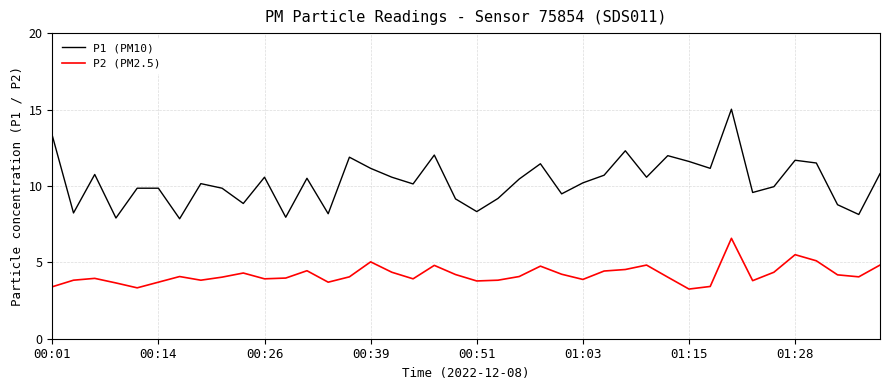

True or false: P2 (PM2.5) and P1 (PM10) cross at least once.

False